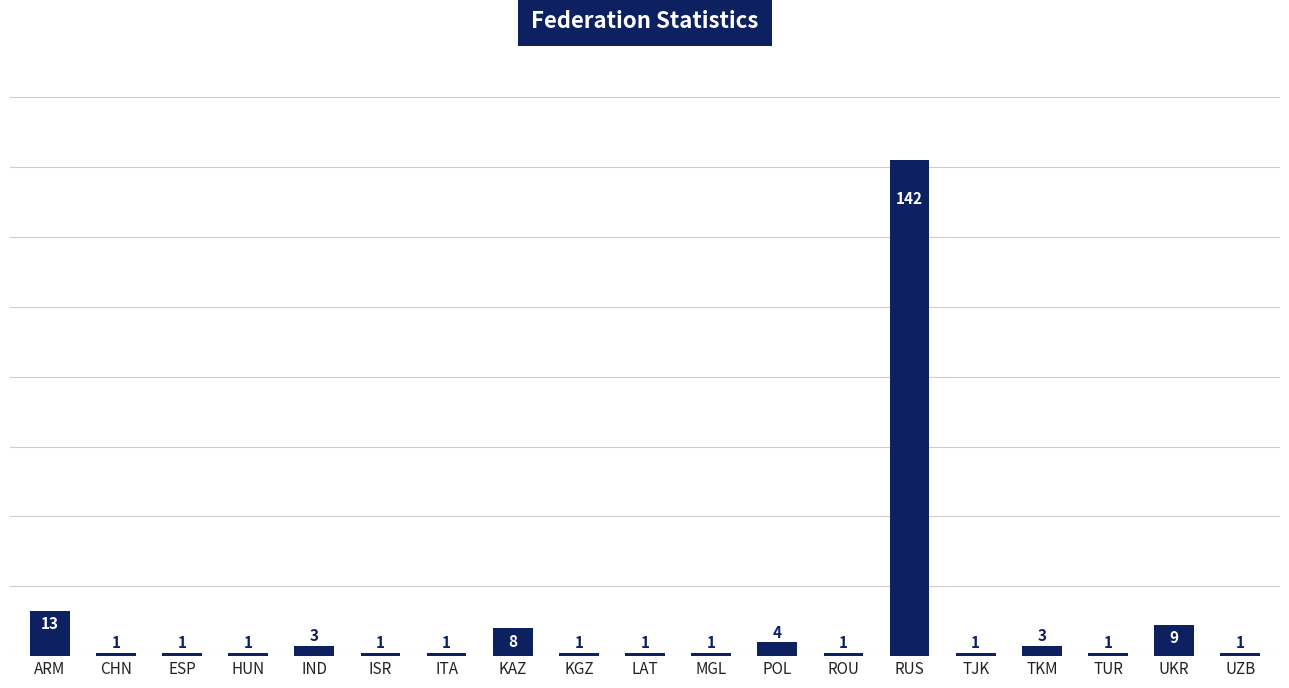

Where is the data nearest to the value 71?

ARM